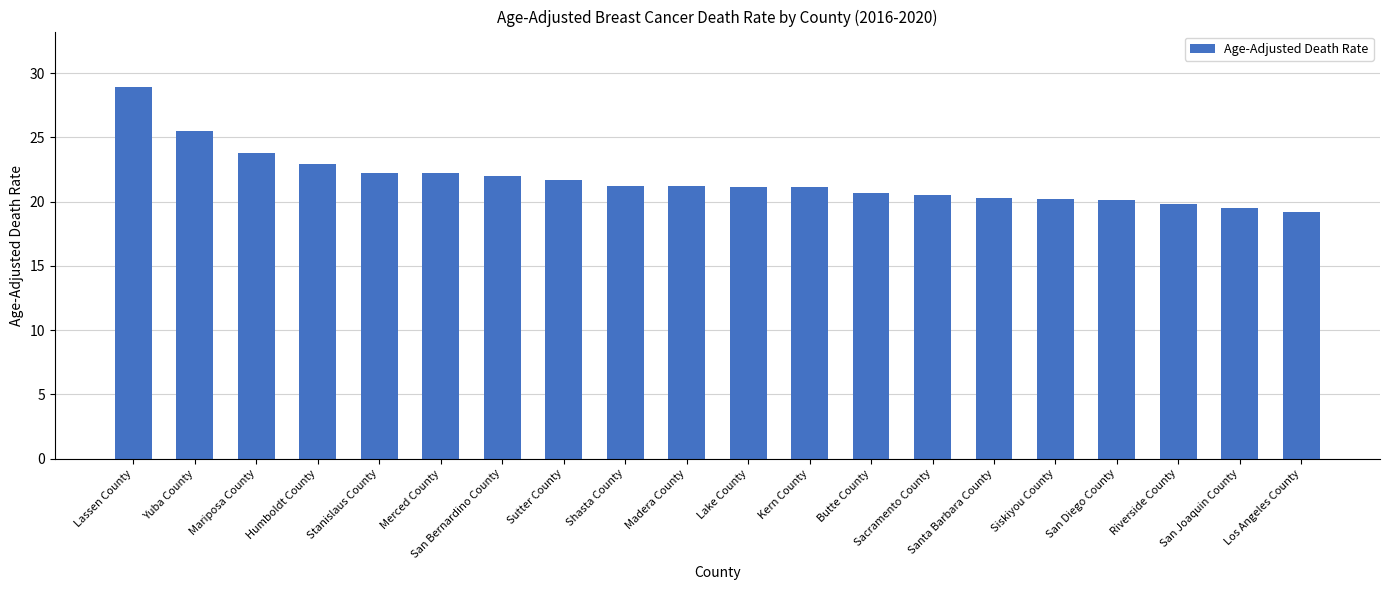

What is the label of the 13th bar from the right?

Sutter County